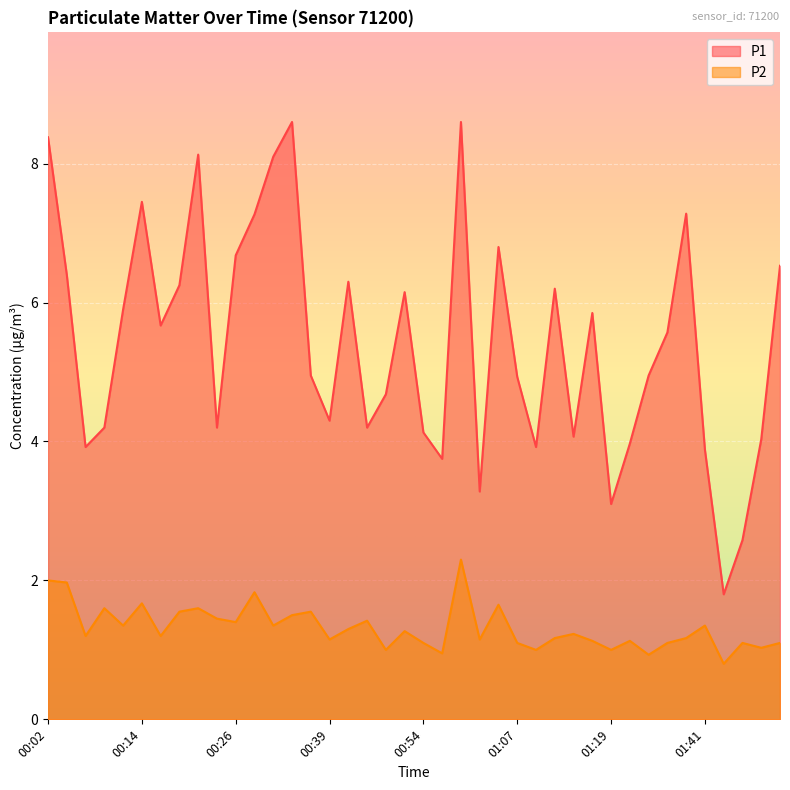

What is the lowest value of the P2 series?

0.8